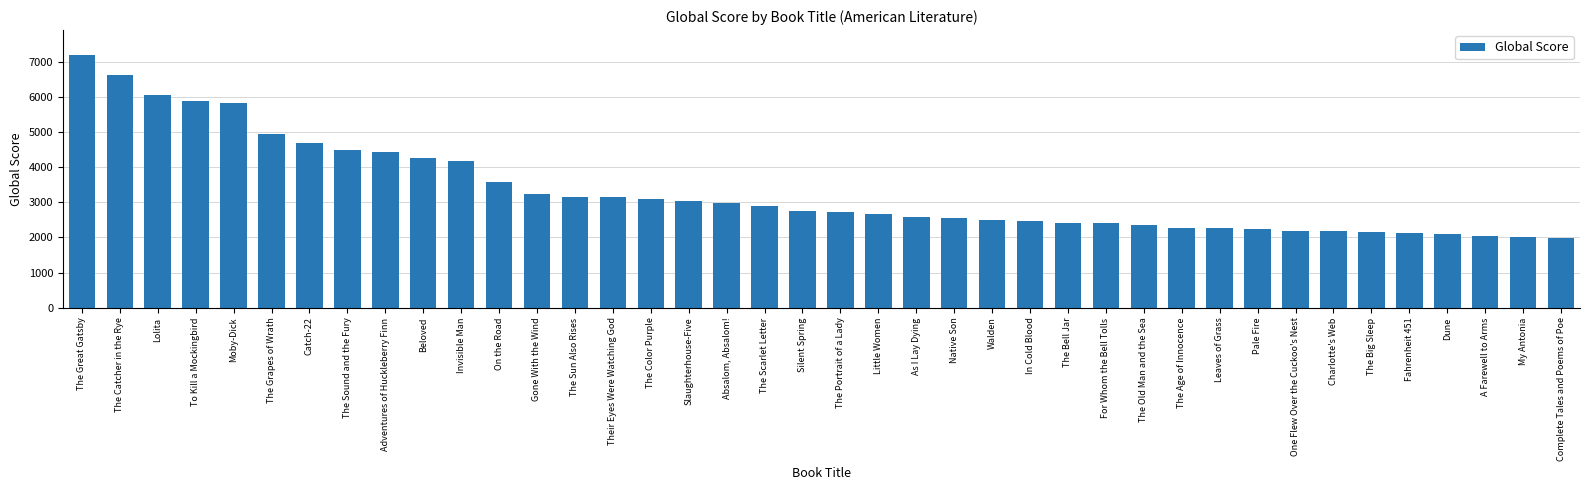

The chart shows a value of 4489 at The Sound and the Fury. True or false?

True